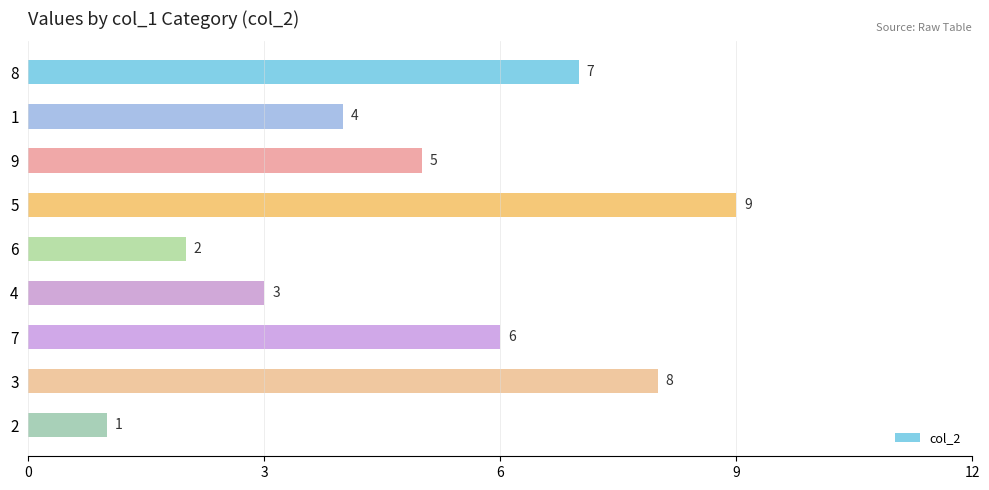

The value at 9 is 2. True or false?

False